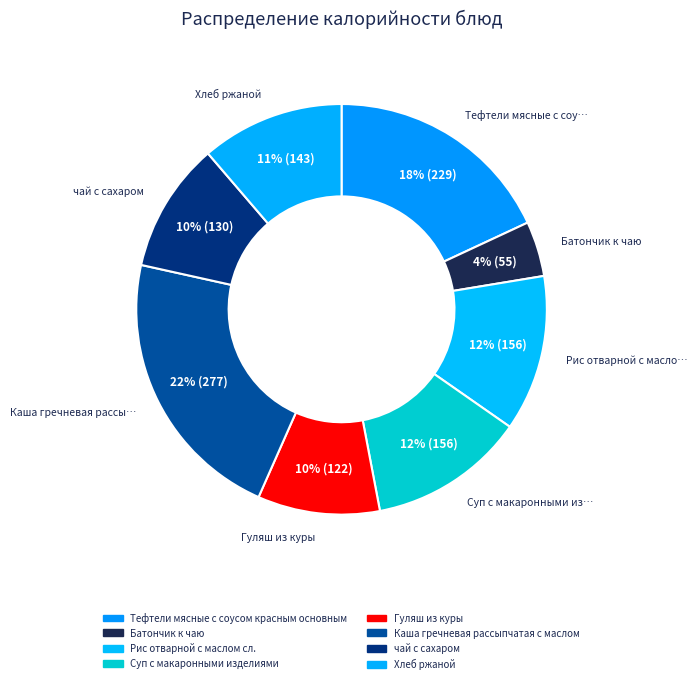

Rank the categories by value from highest to lowest.

Каша гречневая рассыпчатая с маслом, Тефтели мясные с соусом красным основным, Рис отварной с маслом сл., Суп с макаронными изделиями, Хлеб ржаной, чай с сахаром, Гуляш из куры, Батончик к чаю